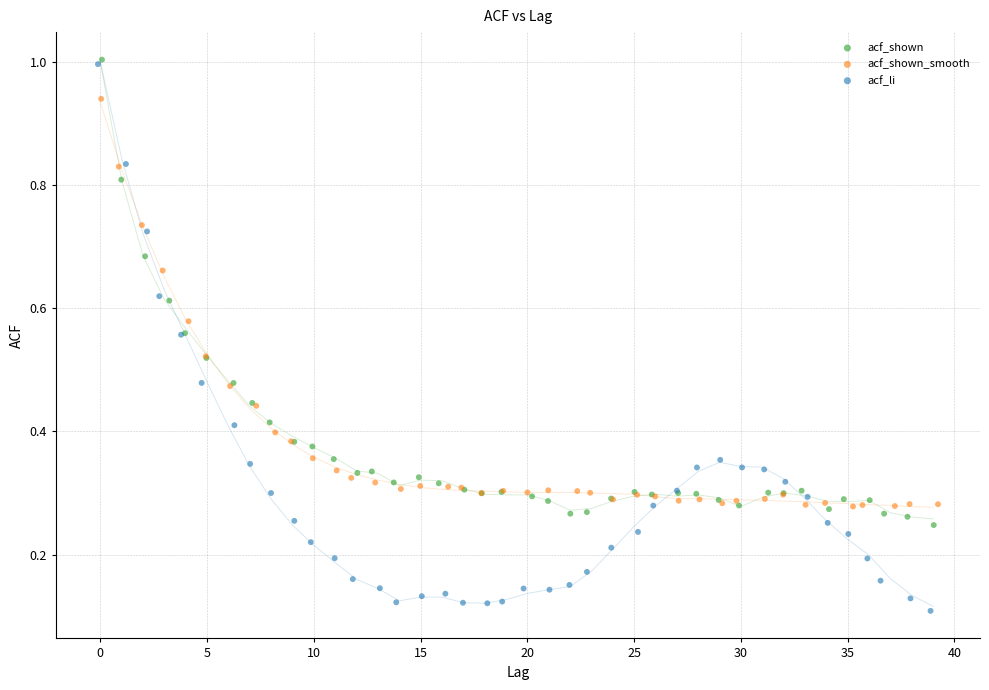

Which series has the largest Y range (max minus min)?

acf_li